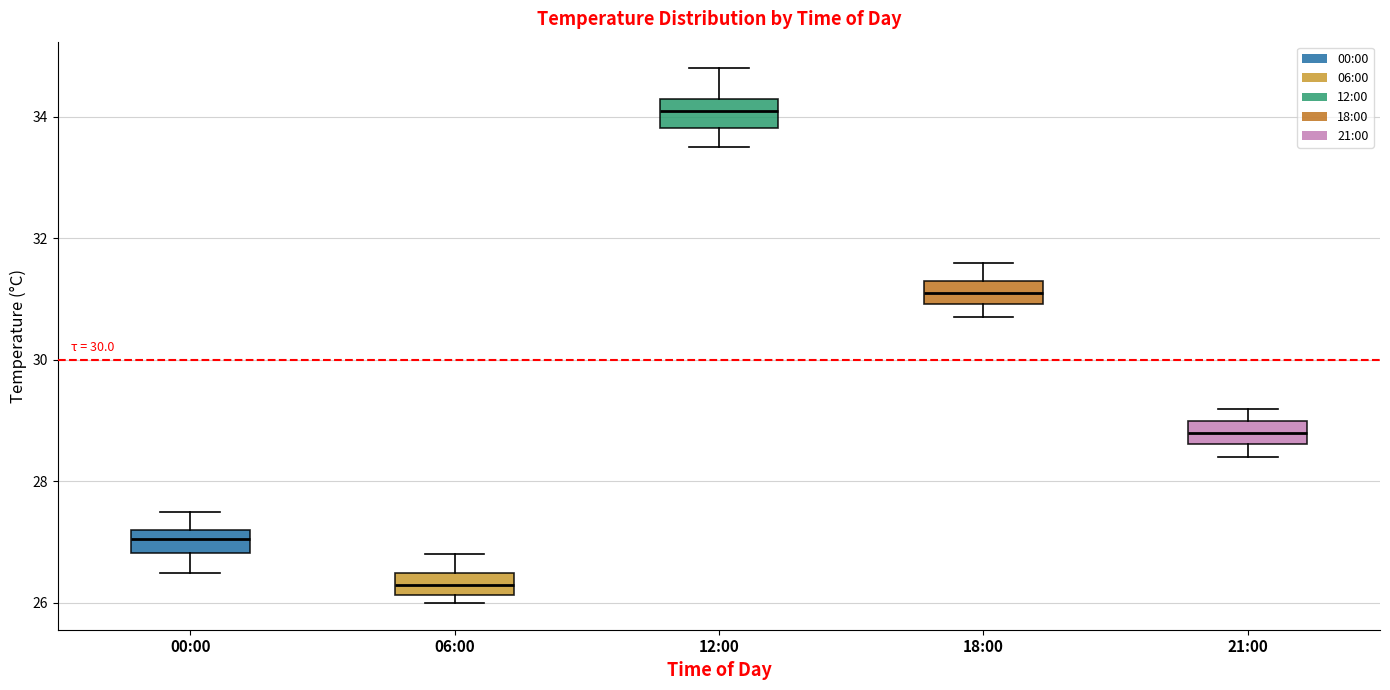

Where is the upper edge of the box for 18:00 on the y-axis? The values are not printed on the chart, so give them approximately, as read against the axis.

31.4